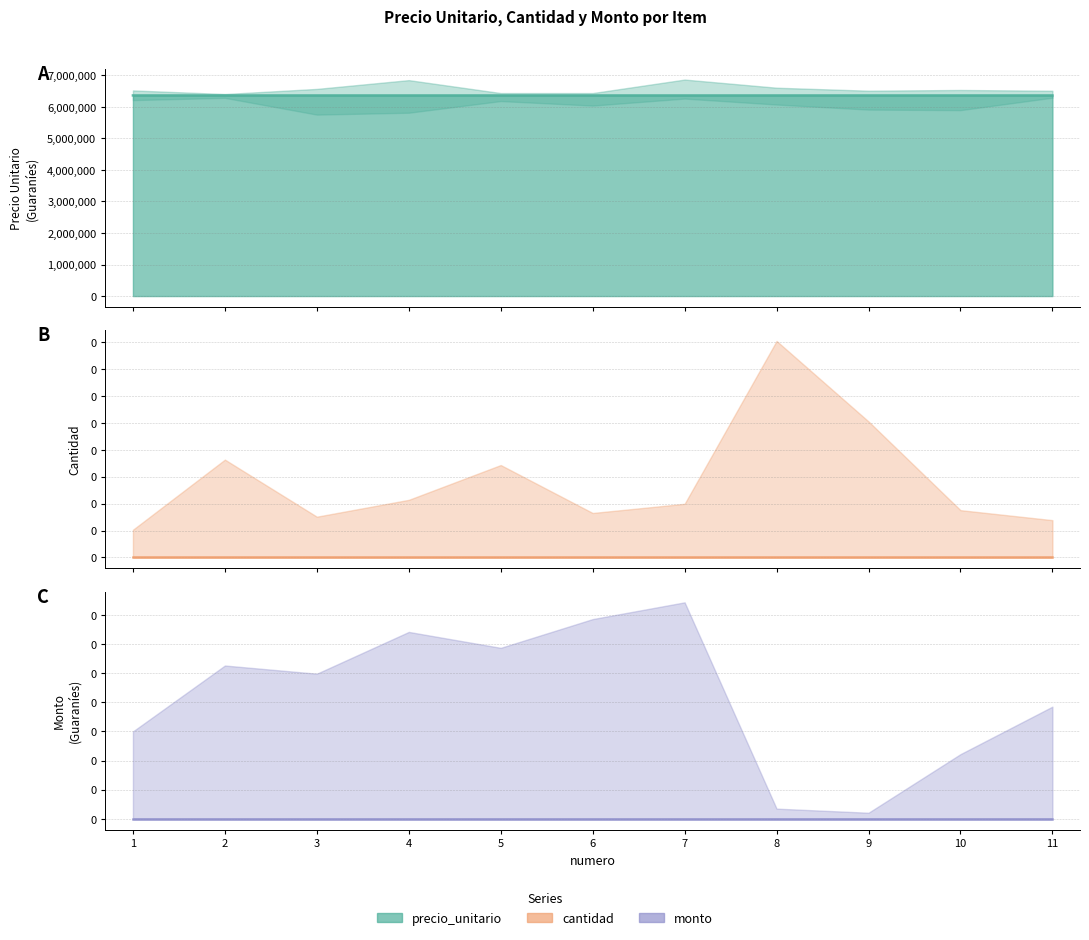

True or false: monto has more than 0 interior local peaks.

False